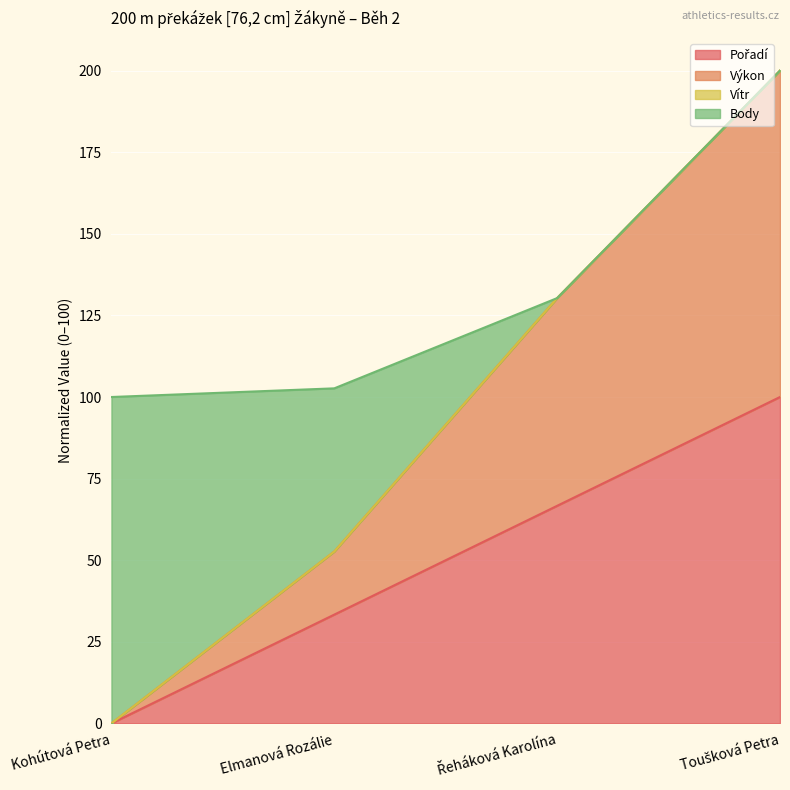

At which label does Pořadí first exceed 66?

Řeháková Karolína